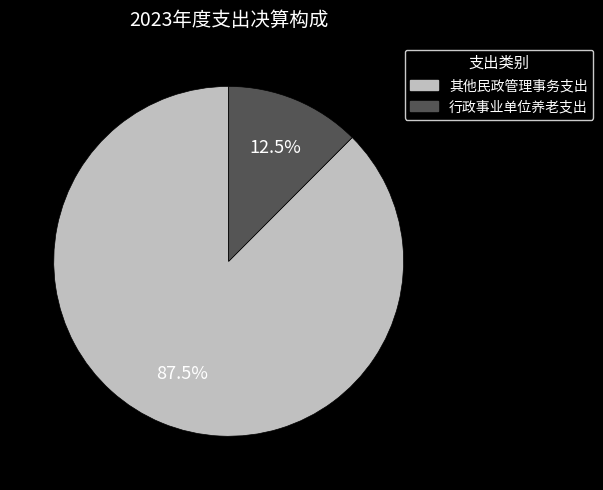

Which category accounts for the majority?

其他民政管理事务支出